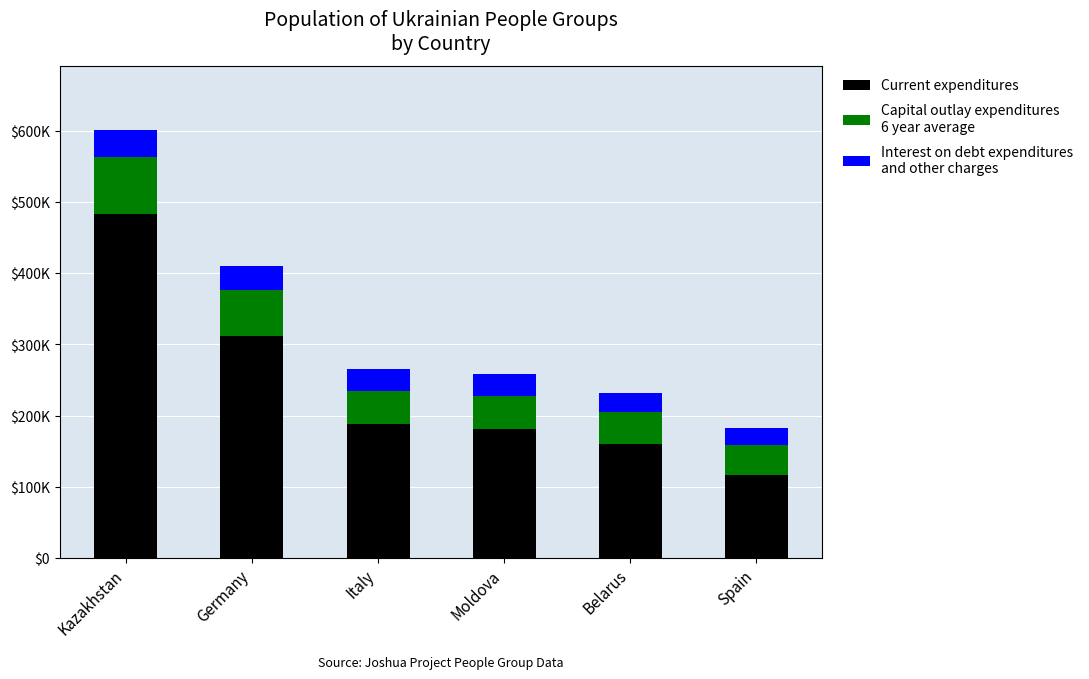

Are the bars horizontal?

No